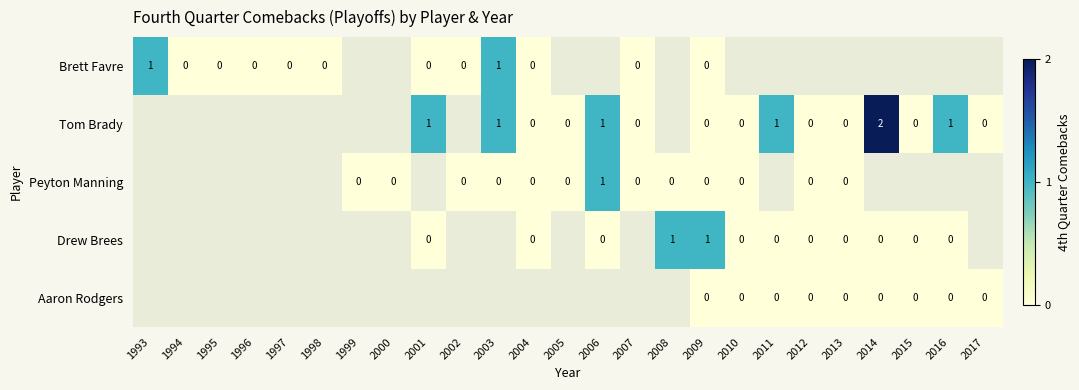

Which has a higher value, 2008 or 2011?

2011